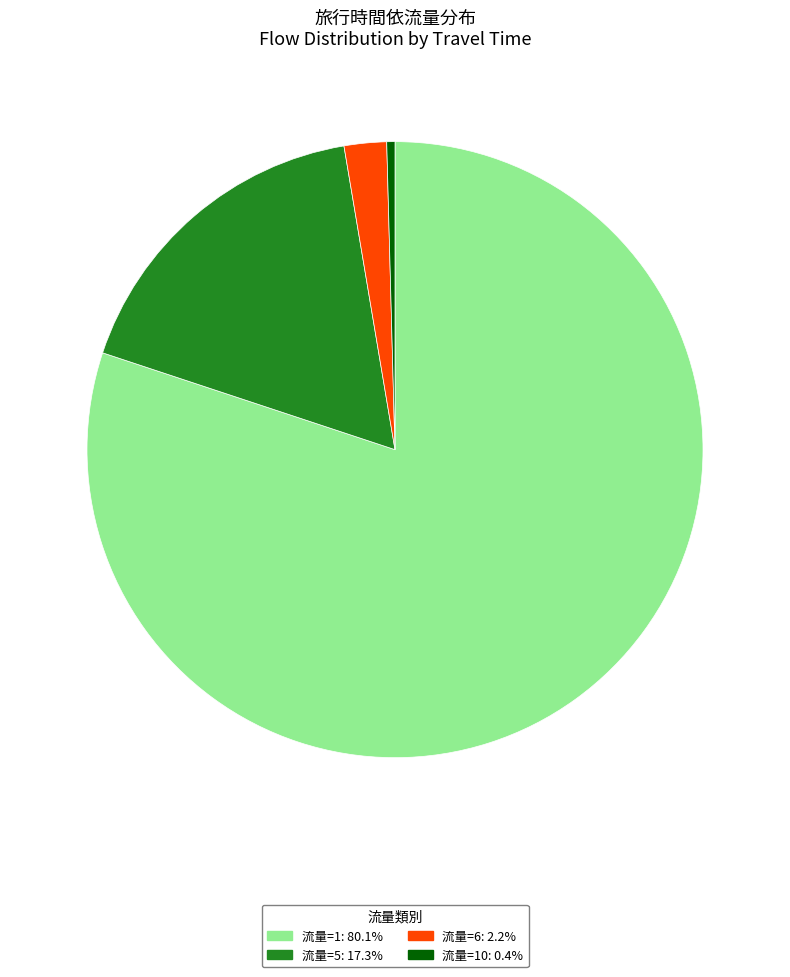

Is there any slice that represents more than half of the pie?

Yes